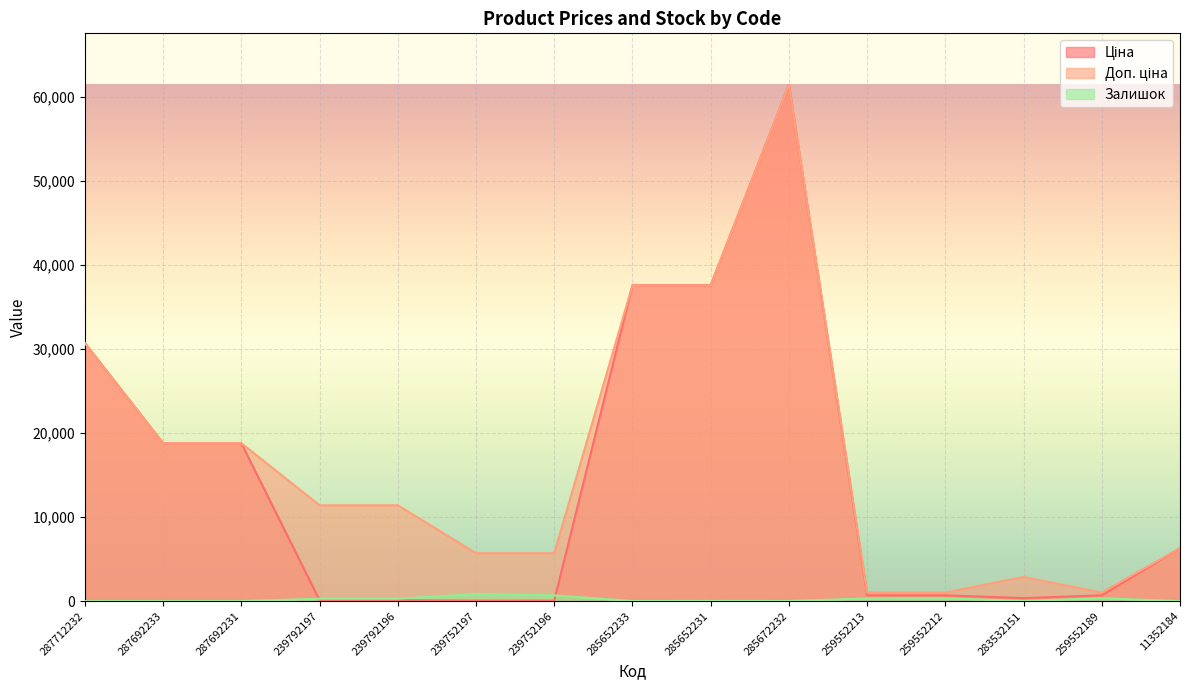

True or false: Доп. ціна has a value of 37593.6 at 285652233.

True